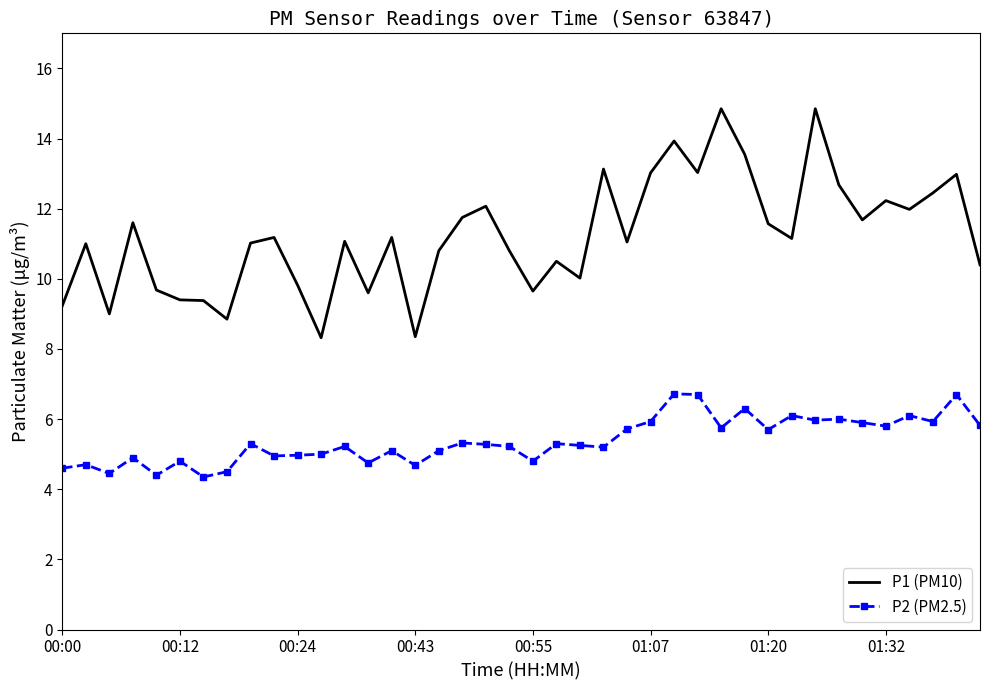

What is the lowest value of the P1 (PM10) series?

8.3